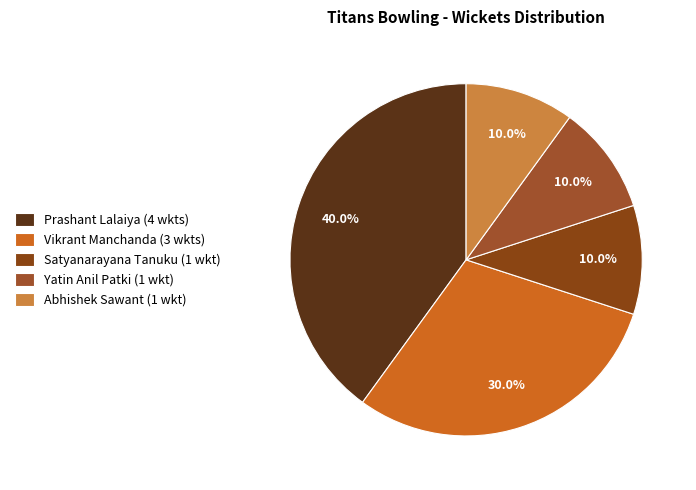

How many slices are in this pie chart?

5